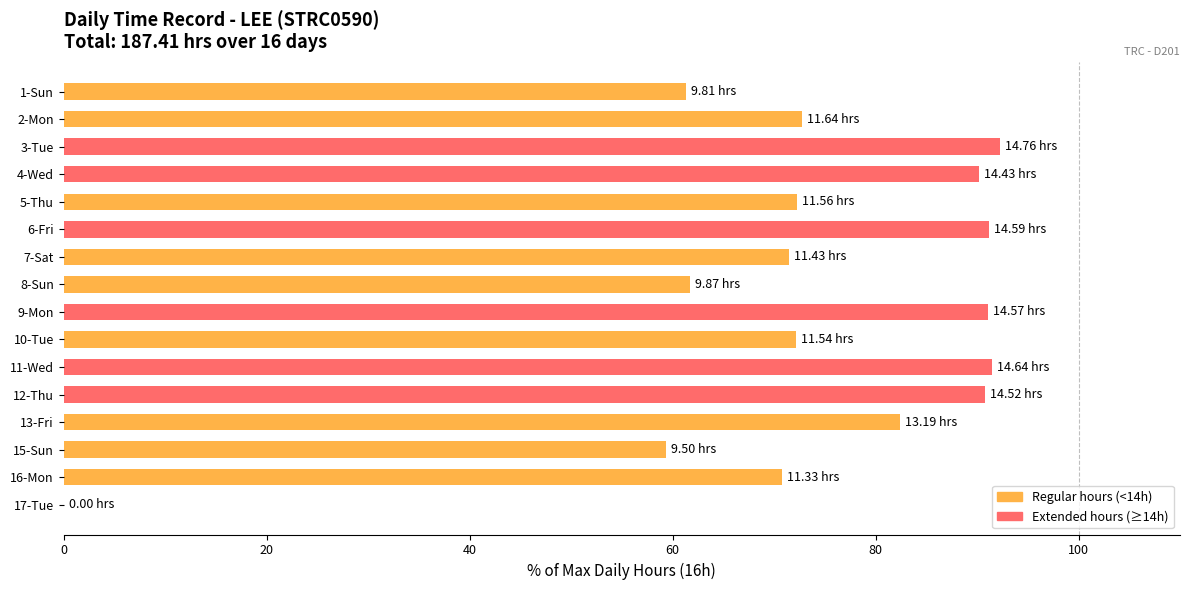

Which has a higher value, 9-Mon or 8-Sun?

9-Mon